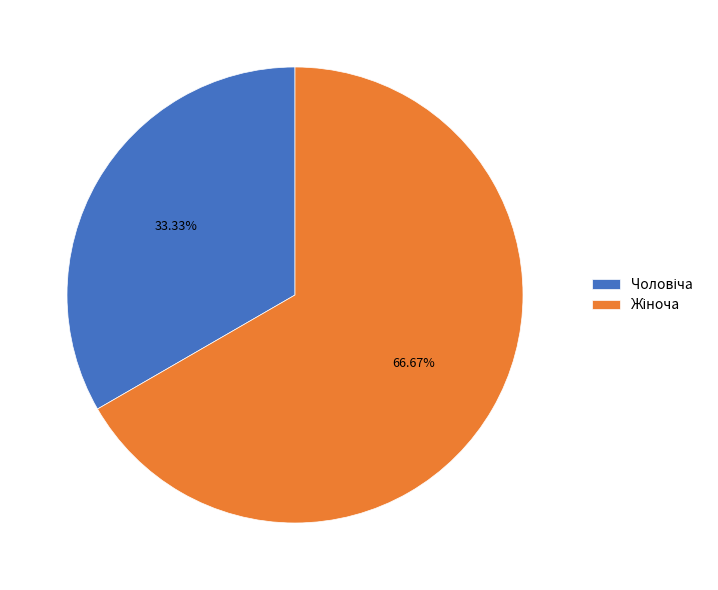

Is there a majority slice in this chart?

Yes